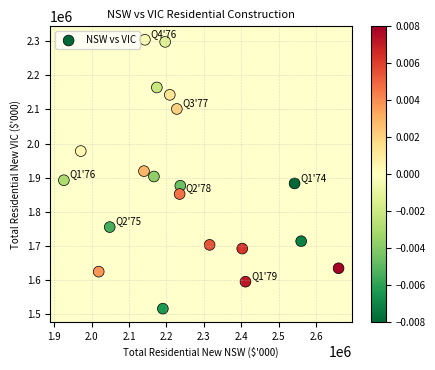

List the coordinates of all points as (Y, X) pairs, reading left to right.

(1892603, 1926111)  (1978108, 1971228)  (1624598, 2019125)  (1755260, 2048482)  (1919323, 2139952)  (2304364, 2142424)  (1903558, 2166527)  (2164616, 2174253)  (1516113, 2190322)  (2298218, 2196502)  (2142973, 2208863)  (2101556, 2227713)  (1852255, 2235129)  (1876571, 2236983)  (1703156, 2315165)  (1692200, 2402308)  (1595205, 2410961)  (1883251, 2541984)  (1713844, 2559598)  (1634484, 2659411)